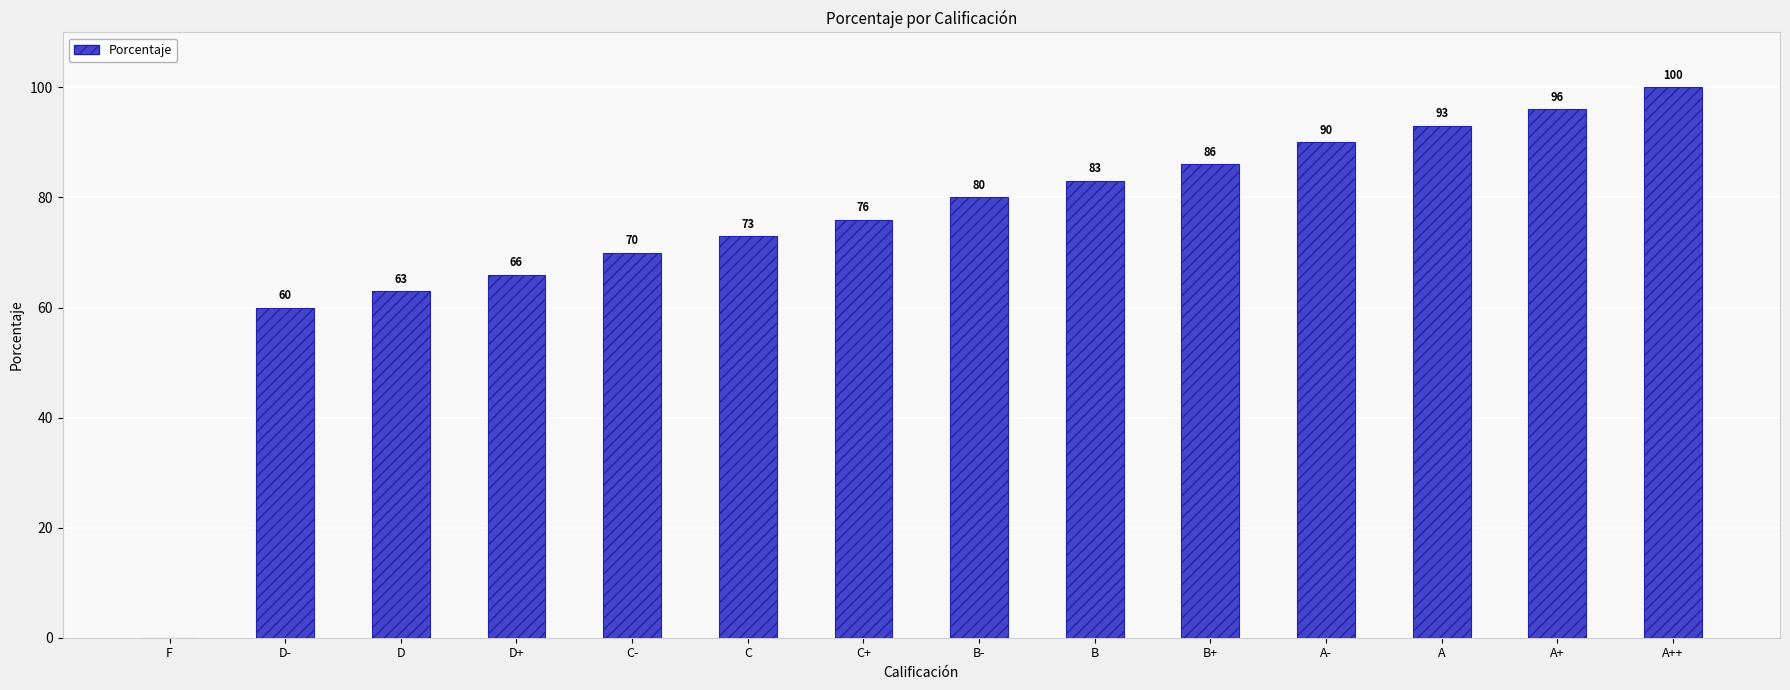

At which category does the chart reach its peak across all series?

A++